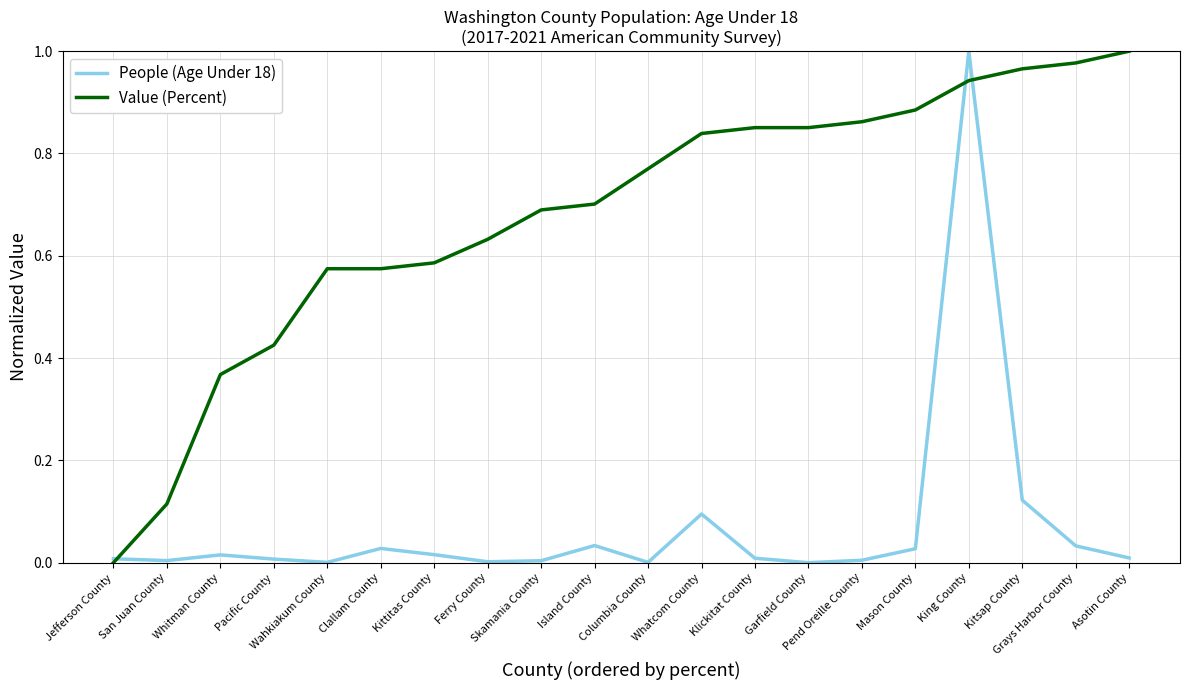

Which series has the largest total across all categories?

Value (Percent)